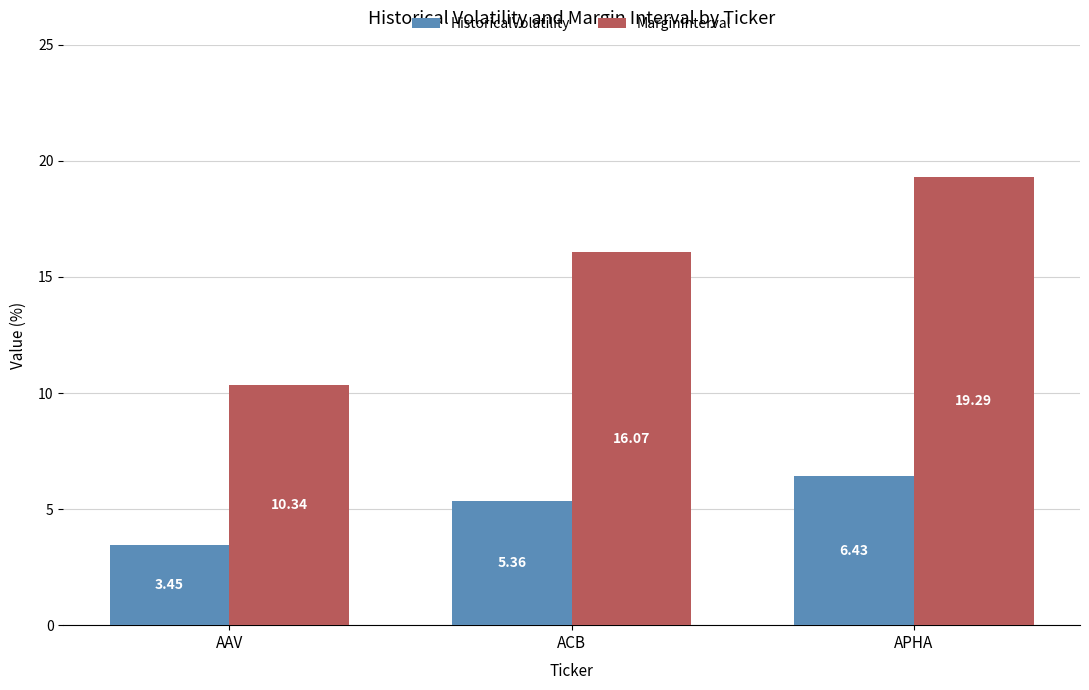

What is the label of the 1st bar from the right?

APHA